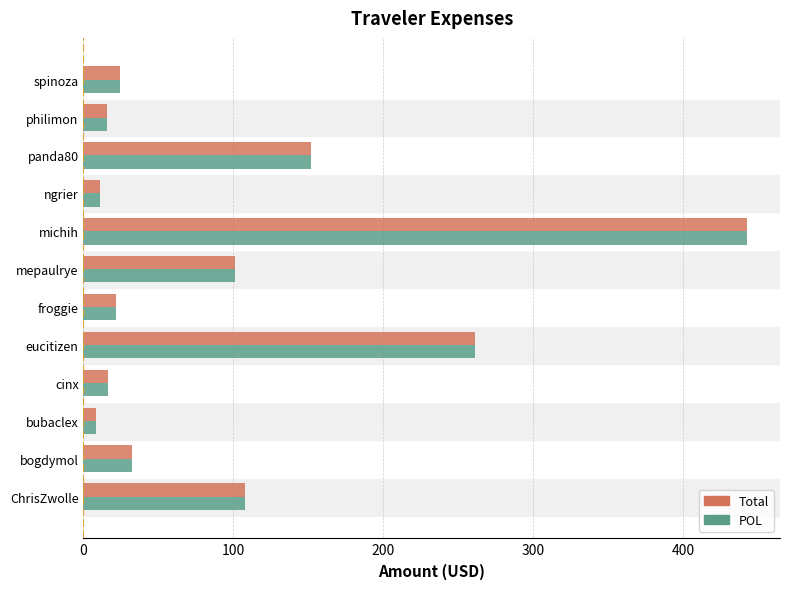

Which label corresponds to the largest value in the chart?

michih